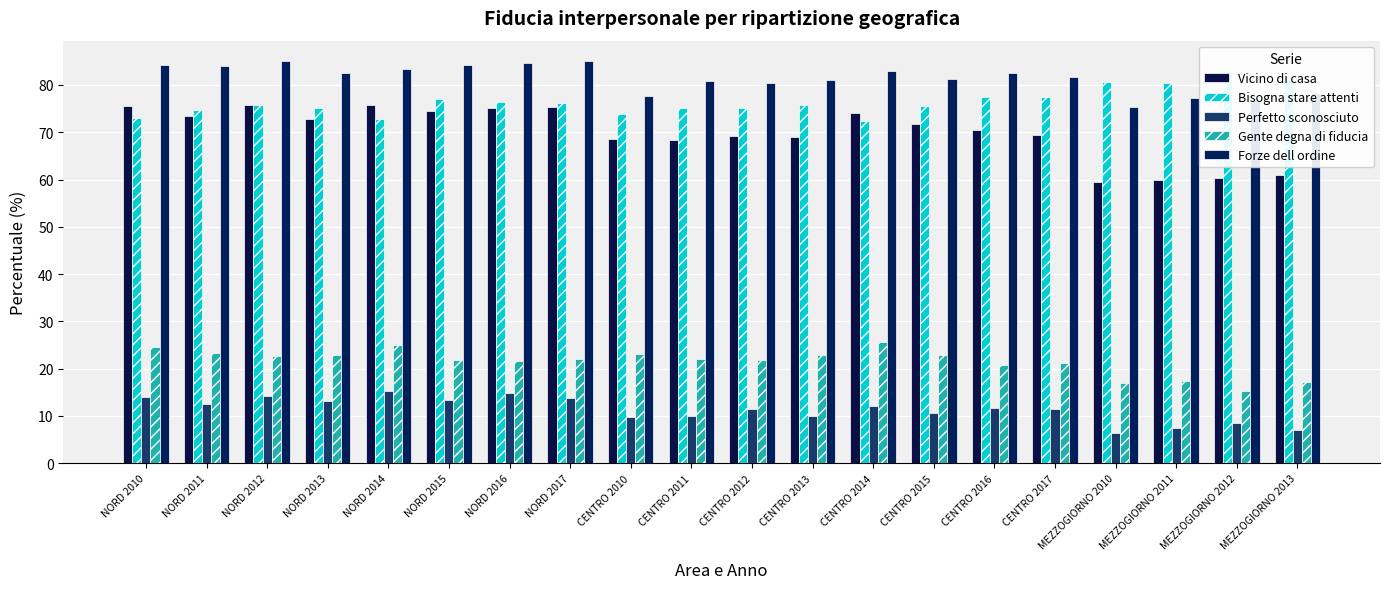

How many groups of bars are there?

20